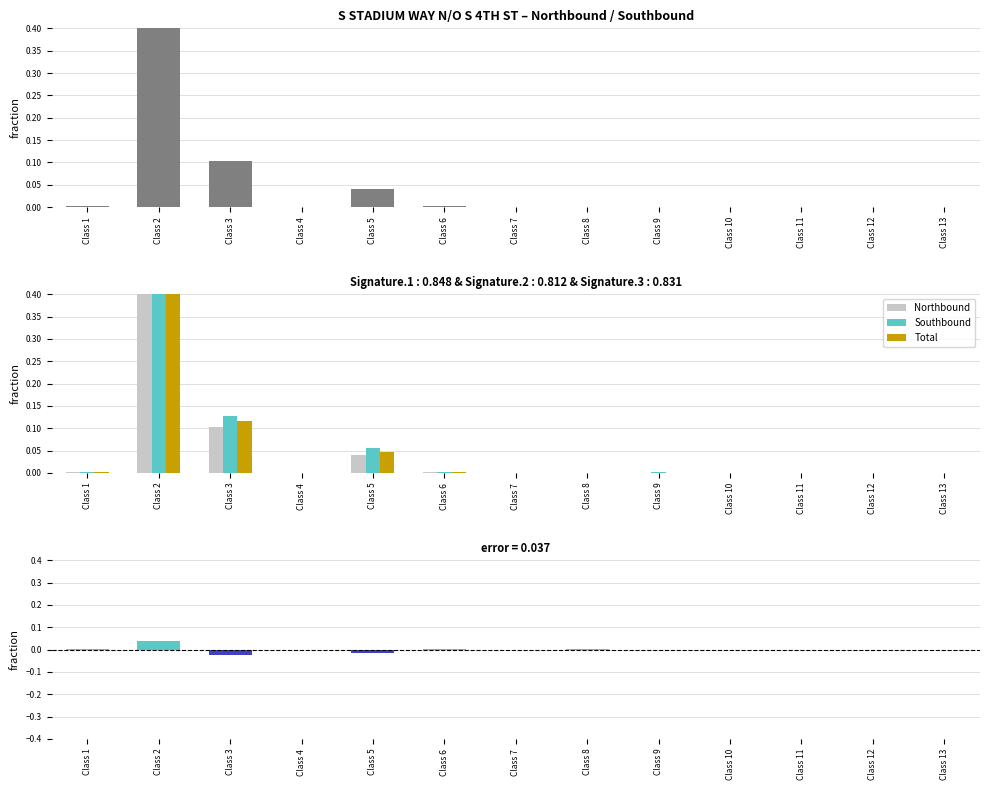

Reading left to right, what are all the values shown in this chart?

Northbound: 0.0	0.8	0.1	0.0	0.0	0.0	0.0	0.0	0.0	0.0	0.0	0.0	0.0
Southbound: 0.0	0.8	0.1	0.0	0.1	0.0	0.0	0.0	0.0	0.0	0.0	0.0	0.0
Total: 0.0	0.8	0.1	0.0	0.0	0.0	0.0	0.0	0.0	0.0	0.0	0.0	0.0
NB - SB diff: 0.0	0.0	-0.0	-0.0	-0.0	0.0	0.0	0.0	-0.0	0.0	0.0	0.0	0.0